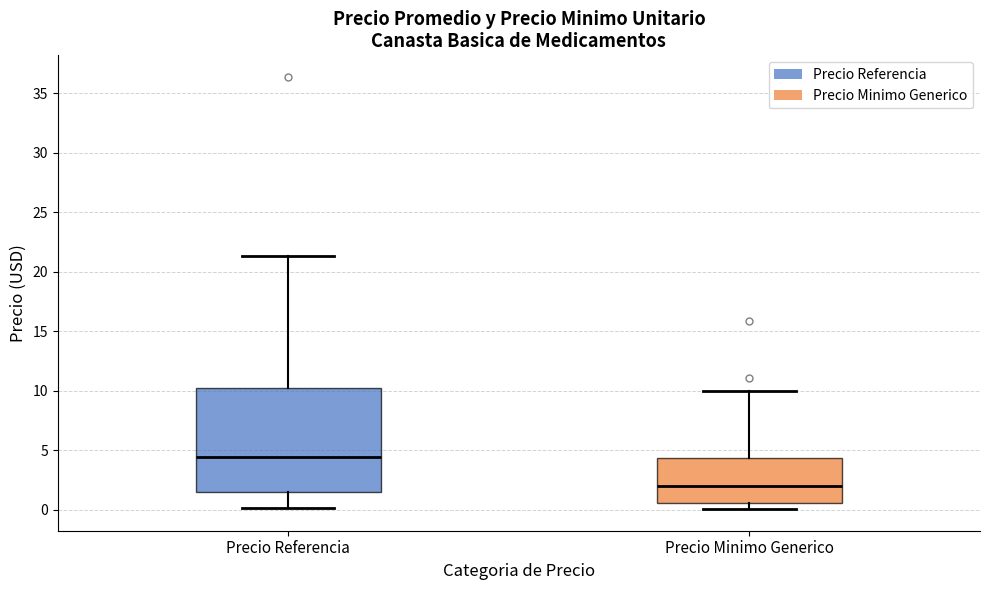

Which box is the tallest, from its lower edge to its upper edge?

Precio Referencia